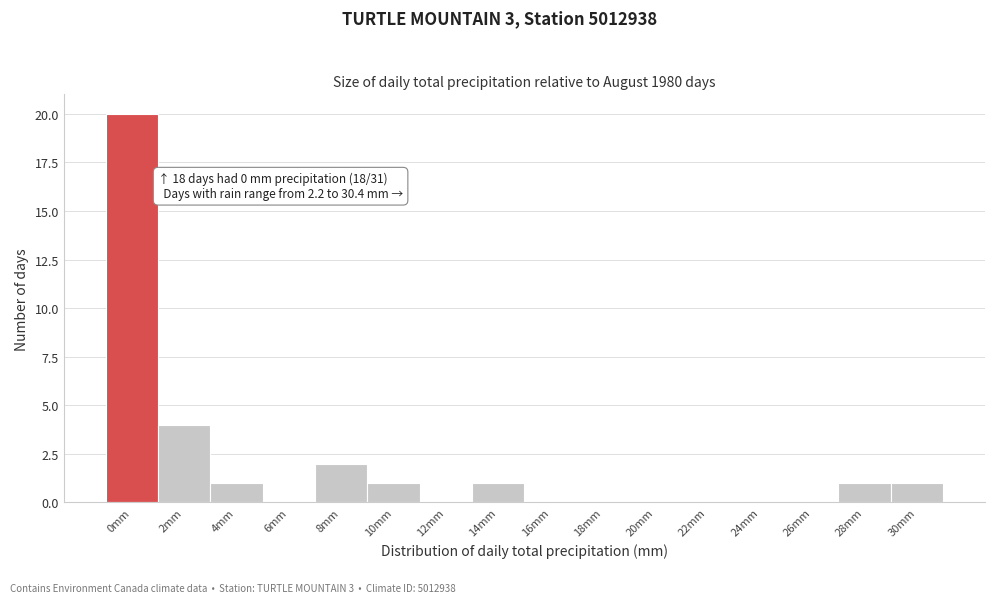

Reading left to right, what are all the values shown in this chart?

0mm=20	2mm=4	4mm=1	6mm=0	8mm=2	10mm=1	12mm=0	14mm=1	16mm=0	18mm=0	20mm=0	22mm=0	24mm=0	26mm=0	28mm=1	30mm=1